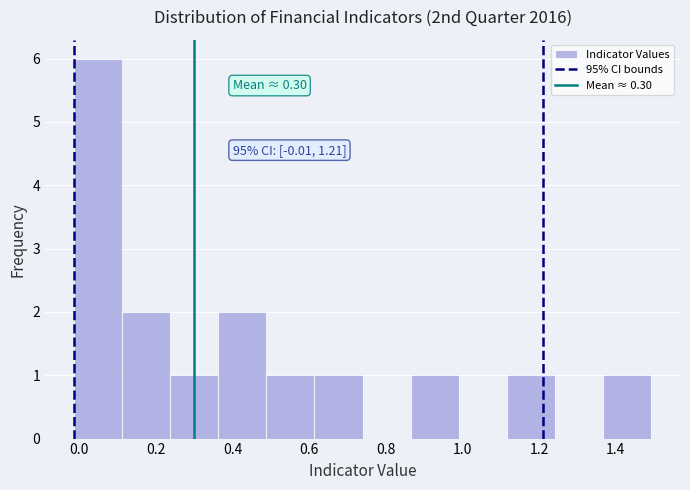

Which range on the x-axis has the tallest bar?

-0.02 to 0.12